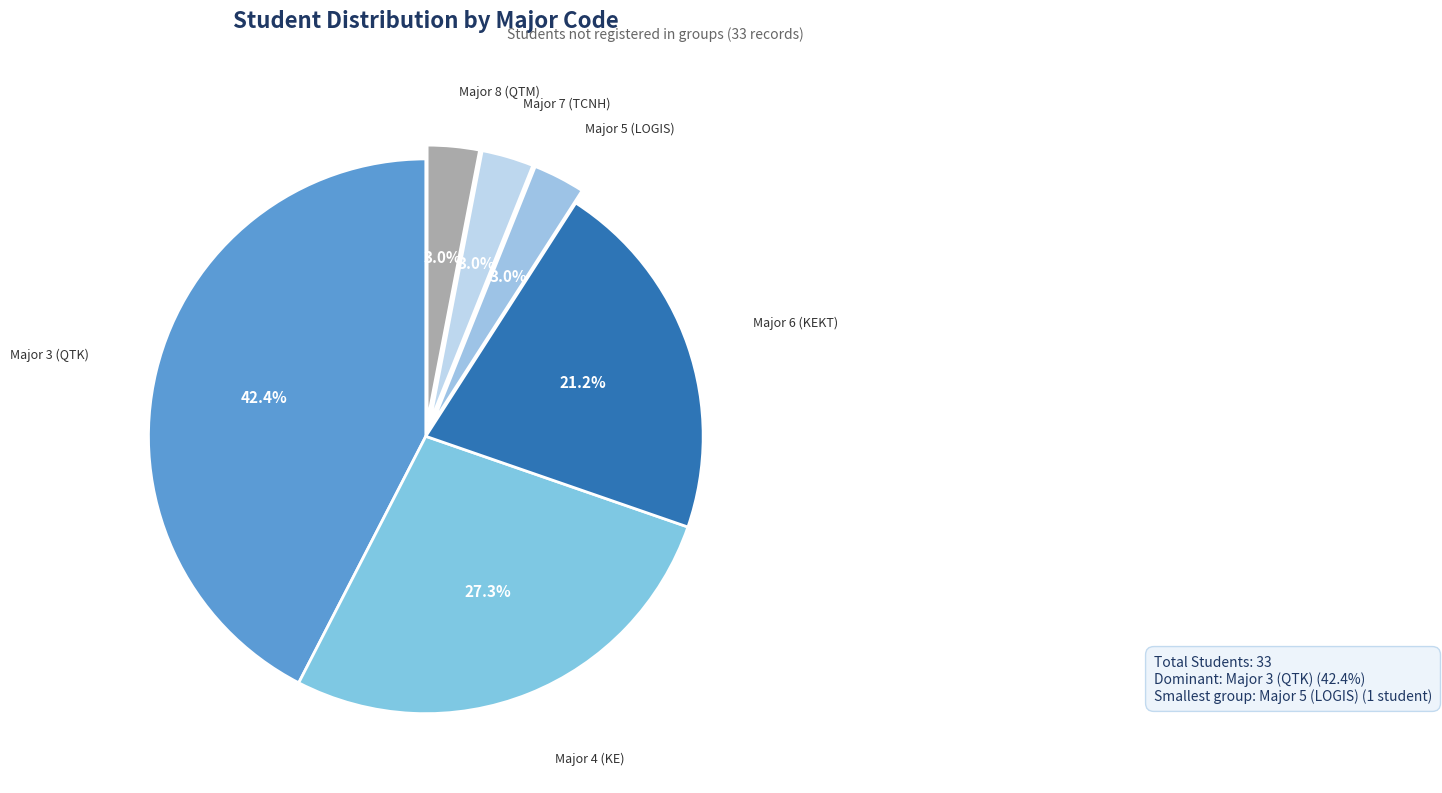

Which slice is the smallest?

5